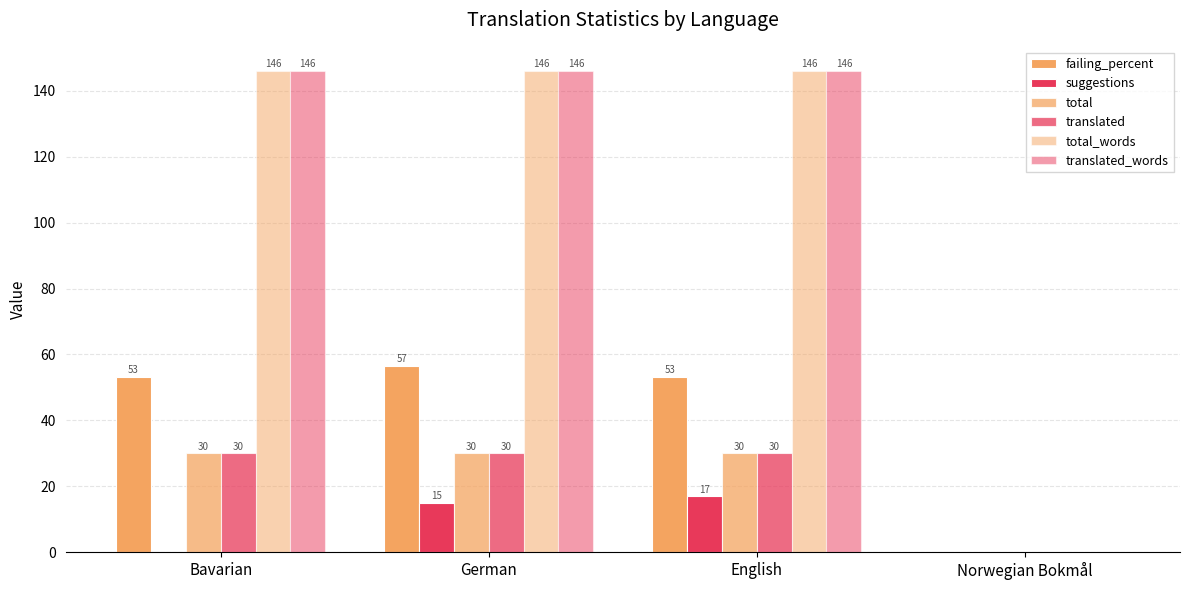

Rank the series by their maximum value, from highest to lowest.

total_words, translated_words, failing_percent, total, translated, suggestions